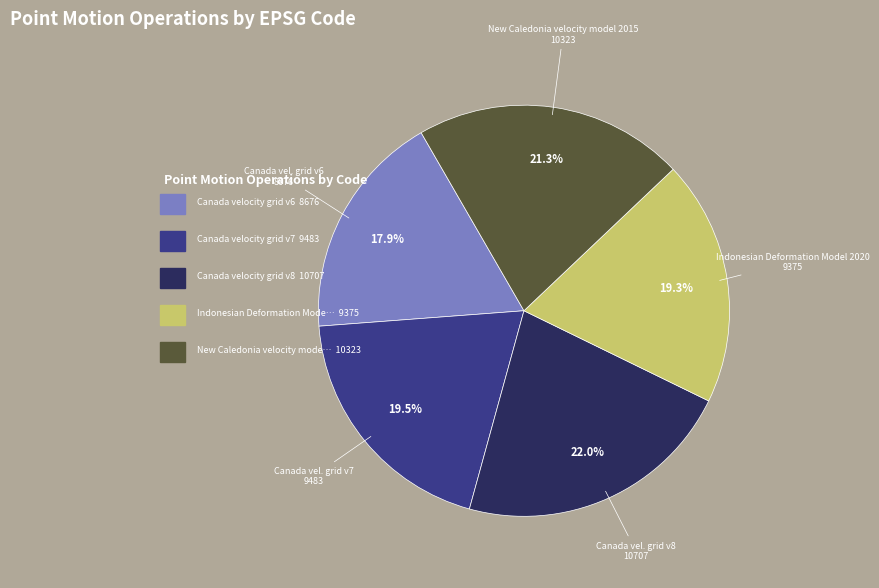

Which category has the smallest portion of the pie?

Canada velocity grid v6